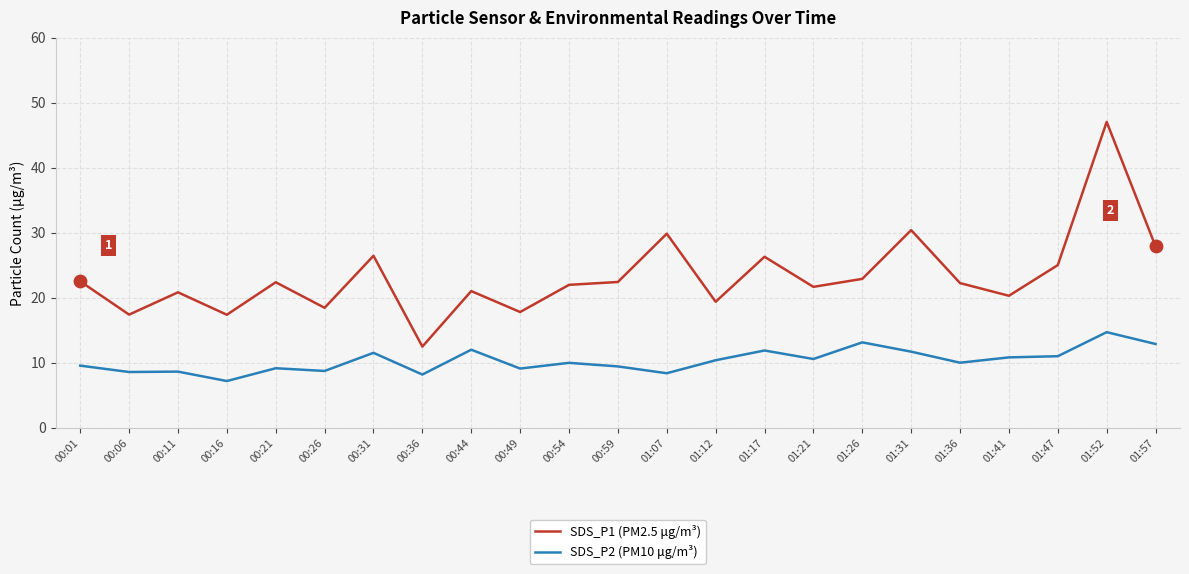

Which series has the largest total across all categories?

SDS_P1 (PM2.5 μg/m³)